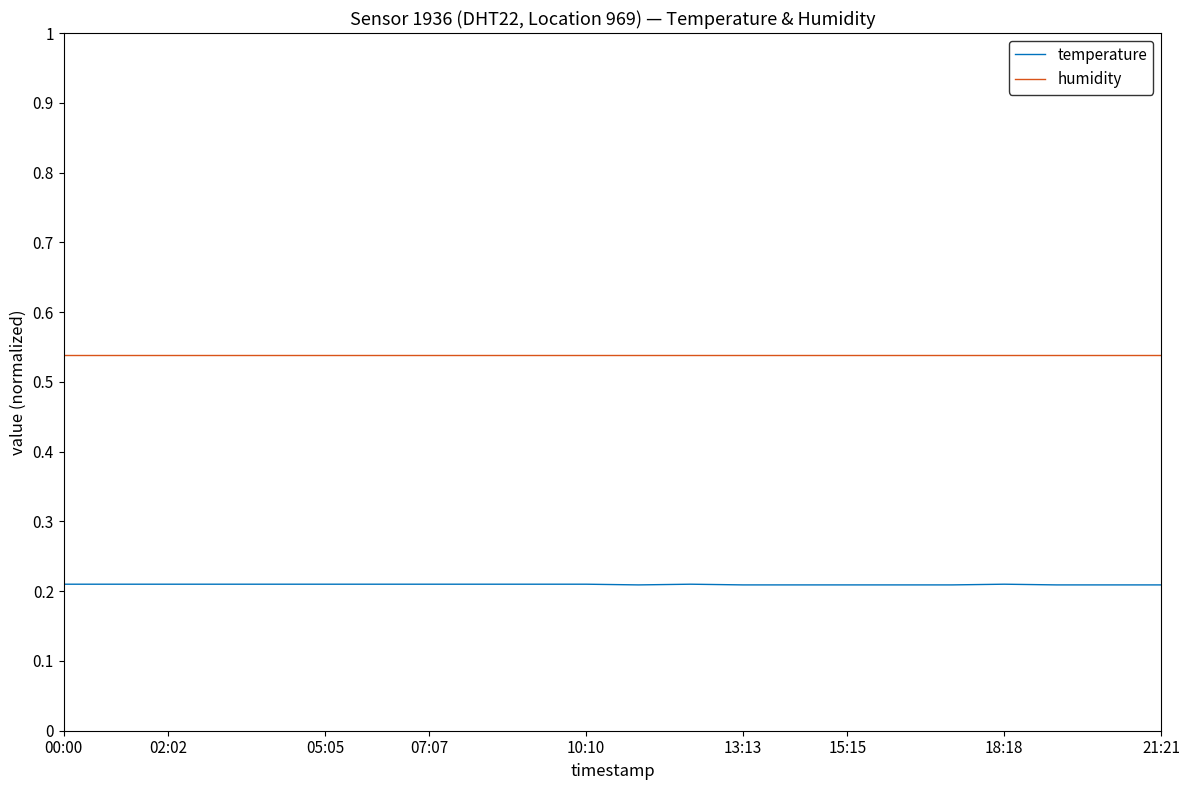

True or false: temperature and humidity intersect in this chart.

False